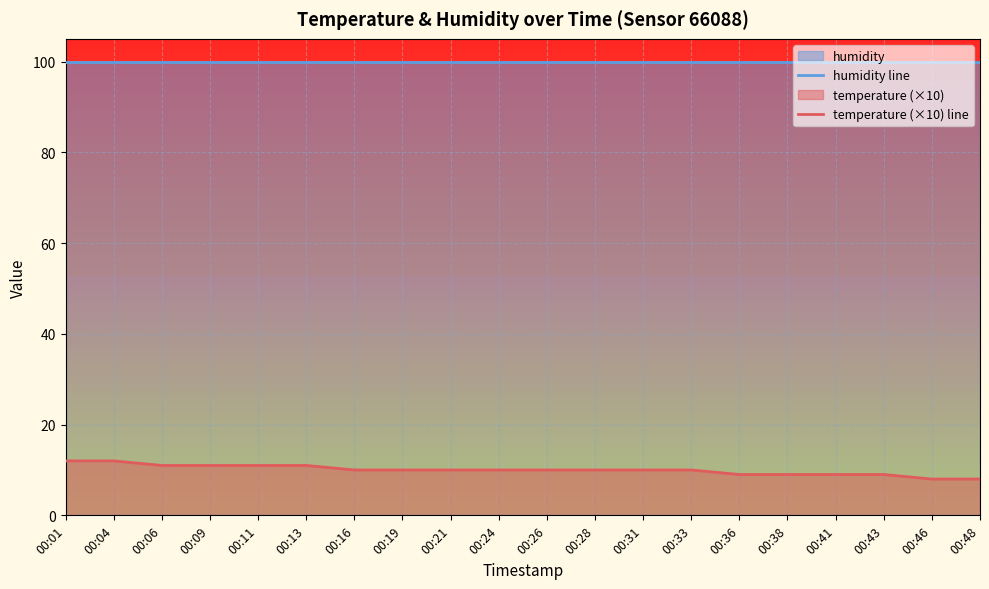

True or false: temperature (×10) line and humidity line intersect in this chart.

False